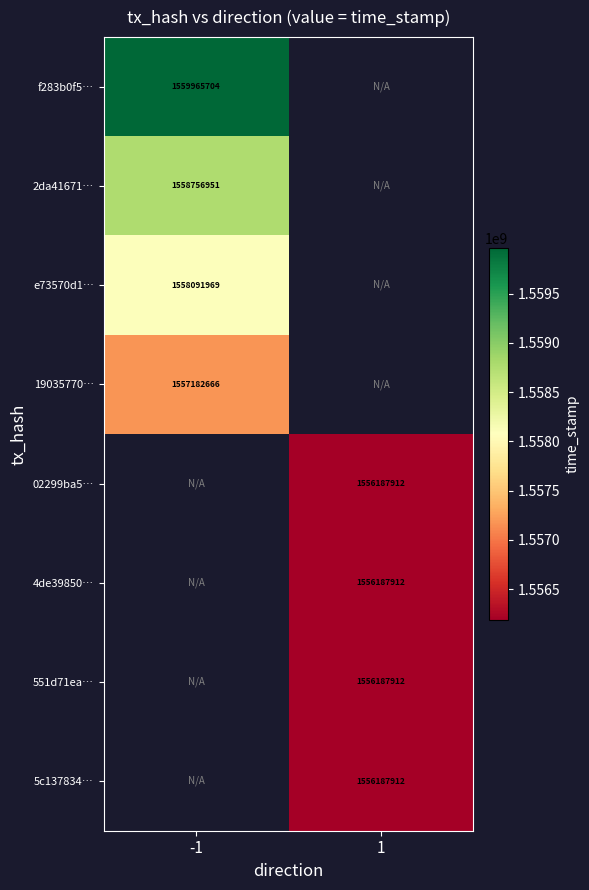

The 551d71ea… series shows 603667333 at 1. True or false?

False